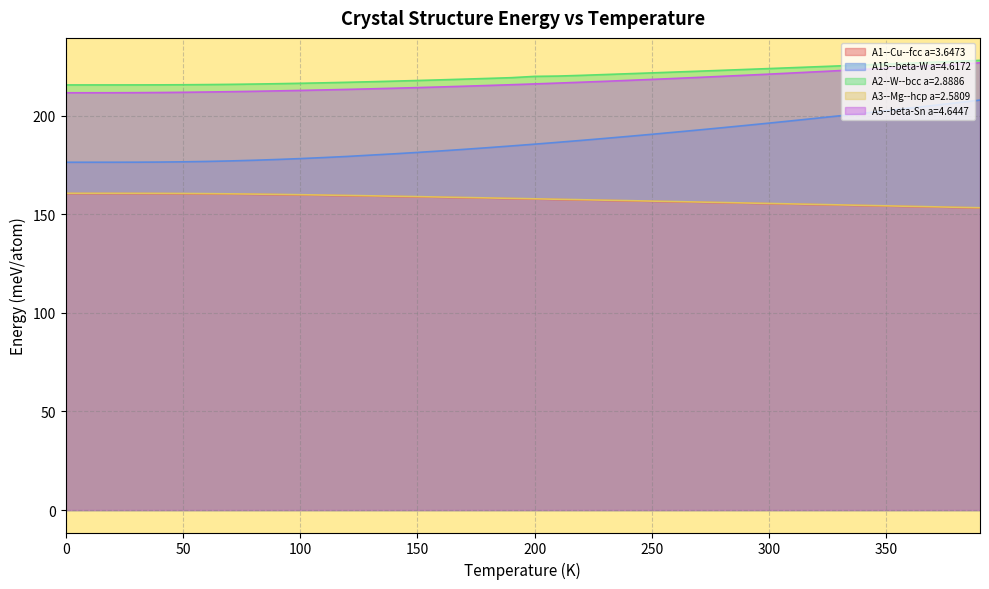

List the labels in order of A5--beta-Sn a=4.6447 value, largest first.

390.0, 380.0, 370.0, 360.0, 350.0, 340.0, 330.0, 320.0, 310.0, 300.0, 290.0, 280.0, 270.0, 260.0, 250.0, 240.0, 230.0, 220.0, 210.0, 200.0, 190.0, 180.0, 170.0, 160.0, 150.0, 140.0, 130.0, 120.0, 110.0, 100.0, 90.0, 80.0, 70.0, 60.0, 50.0, 40.0, 30.0, 20.0, 10.0, 0.0